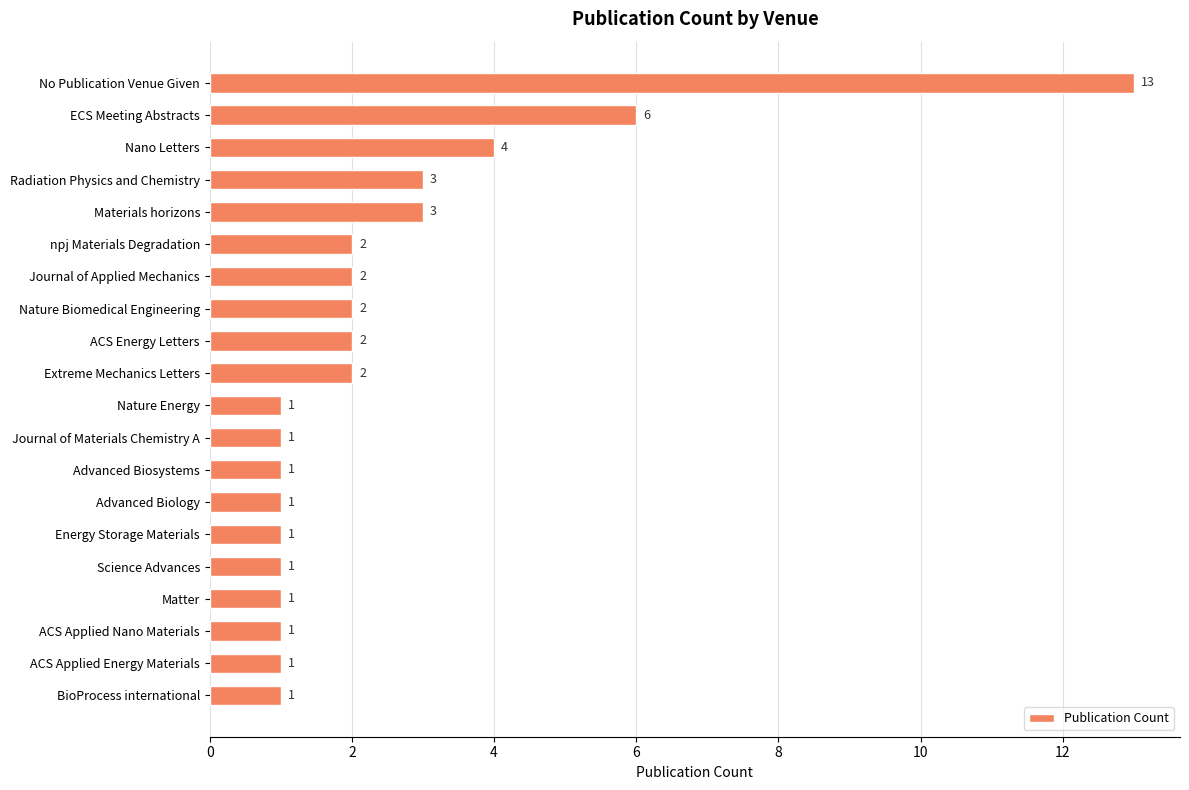

What is the minimum value shown in the chart?

1